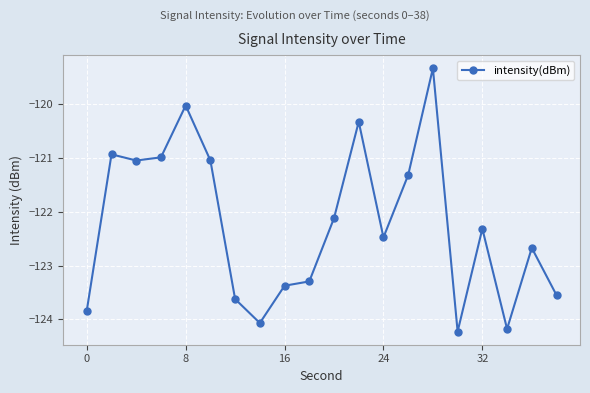

Reading left to right, list all the values displayed in this chart.

-123.8	-120.9	-121.0	-121.0	-120.0	-121.0	-123.6	-124.1	-123.4	-123.3	-122.1	-120.3	-122.5	-121.3	-119.3	-124.2	-122.3	-124.2	-122.7	-123.5